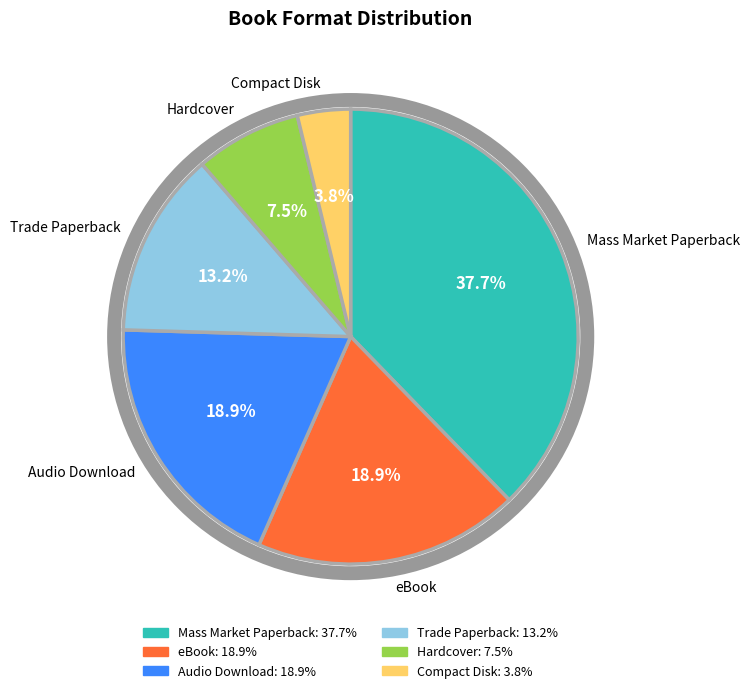

Do Audio Download and Compact Disk together represent more than half of the pie?

No